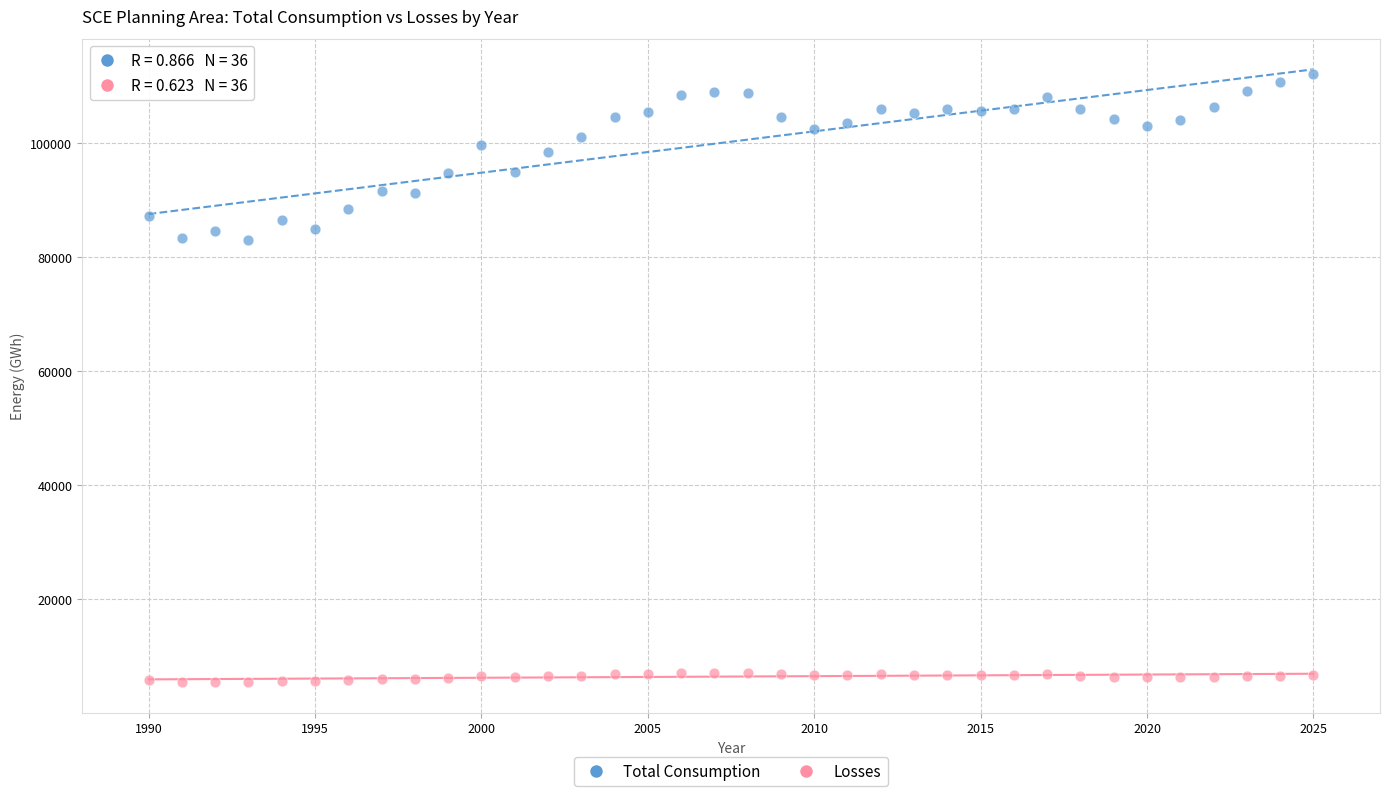

Across all data points, what is the range of X values (max minus min)?

35.0